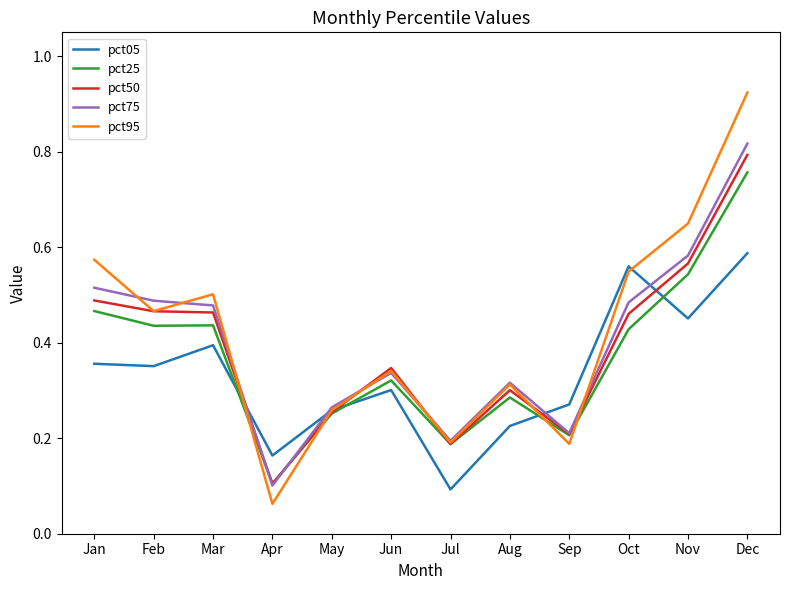

Which category has the highest value in the pct05 series?

Dec